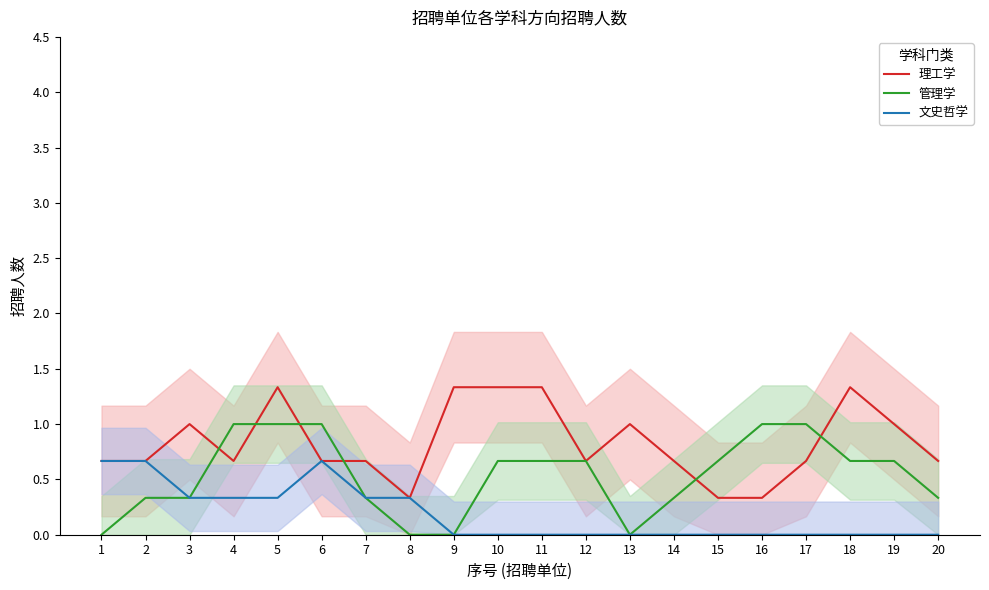

What is the average value of the 管理学 series?

0.5